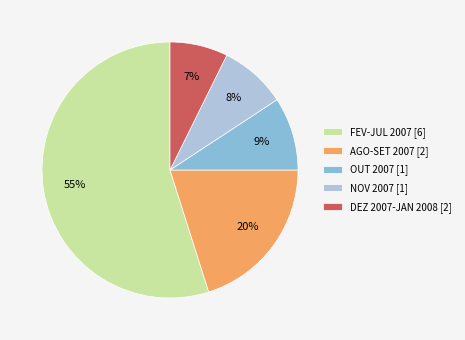

To the nearest percent, what percentage of the pie is DEZ 2007-JAN 2008 [2]?

7%